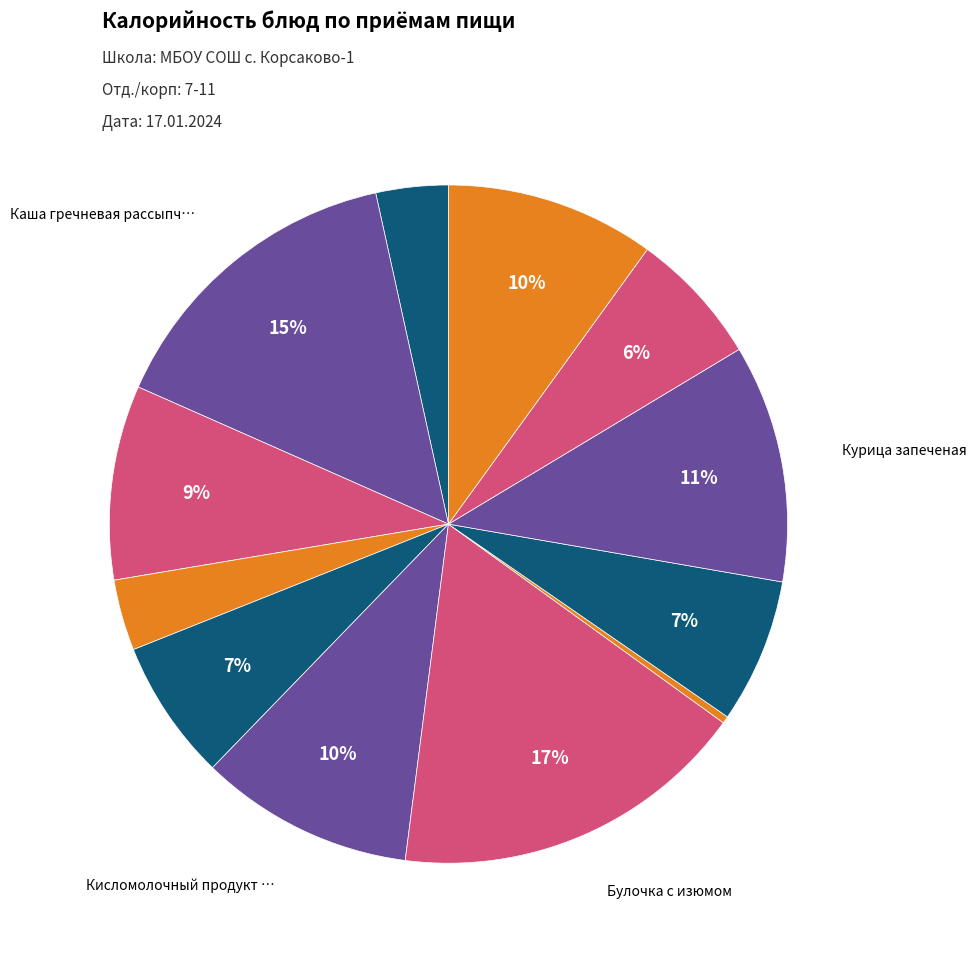

How many segments does this pie chart have?

12